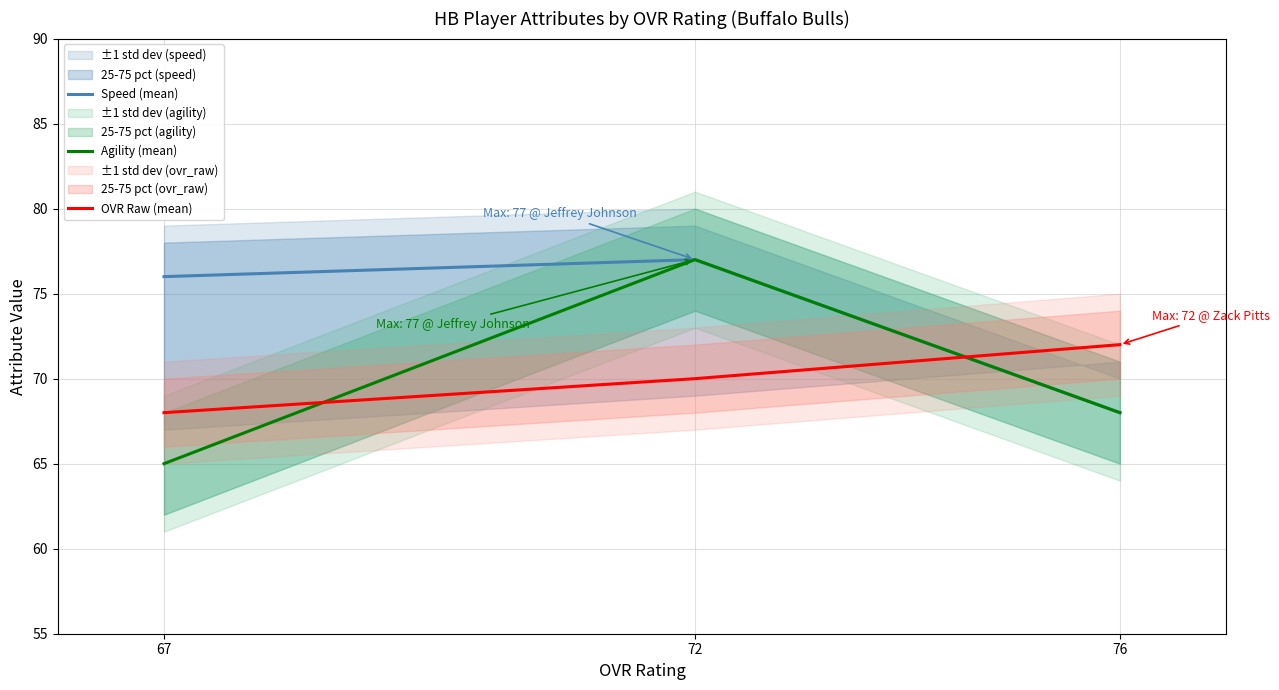

Which series has the widest spread of values?

Agility (mean)